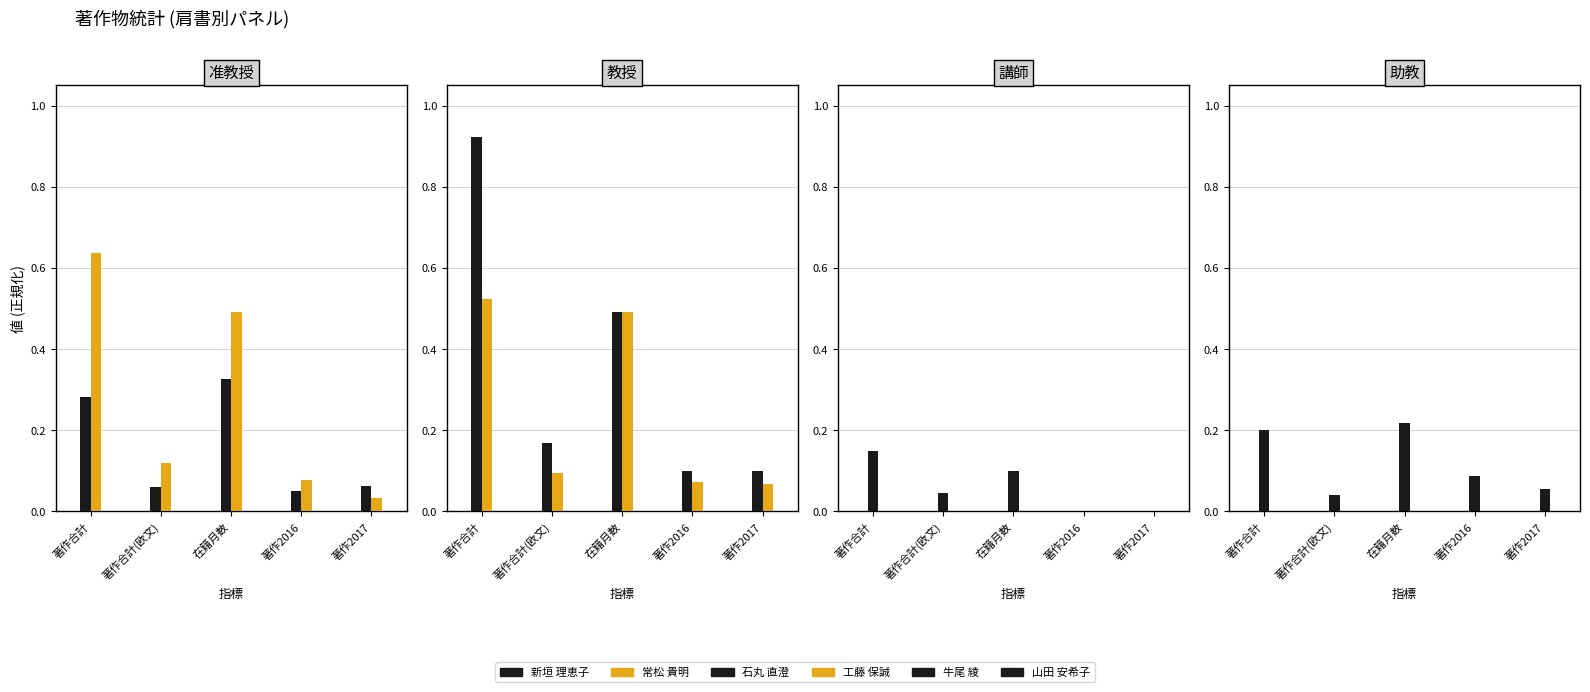

How many 工藤 保誠 values are between 0 and 1?

5